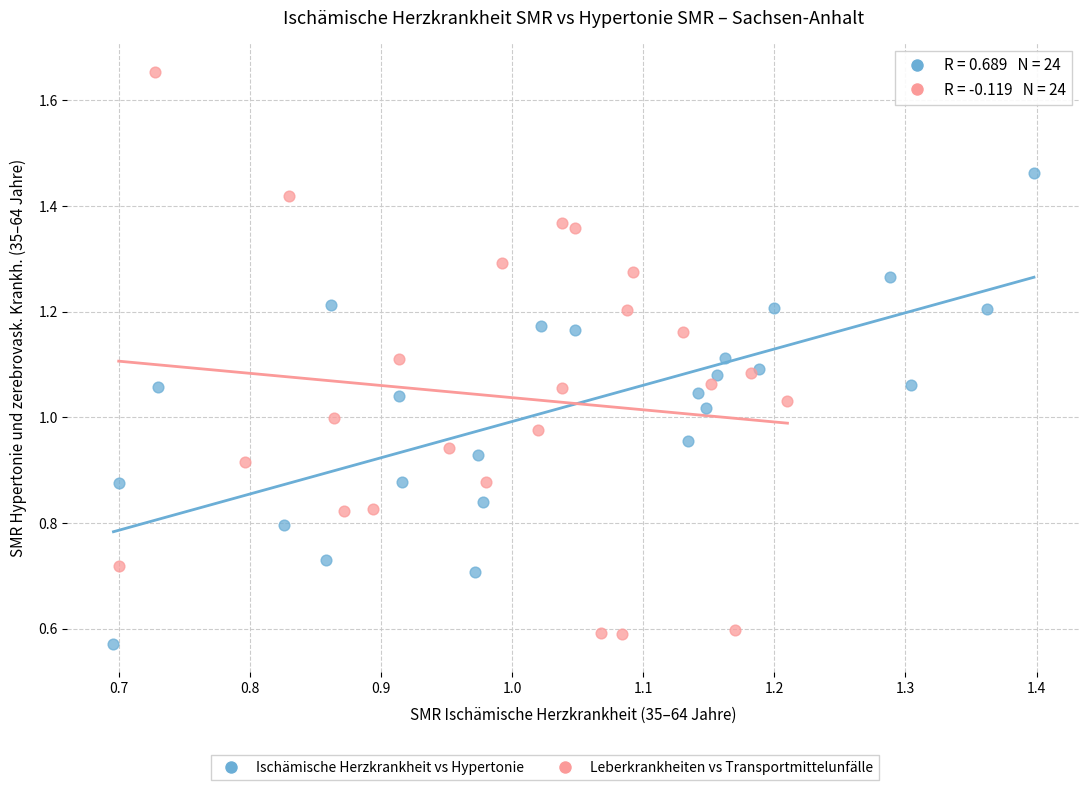

Which series has the largest Y range (max minus min)?

Leberkrankheiten vs Transportmittelunfälle